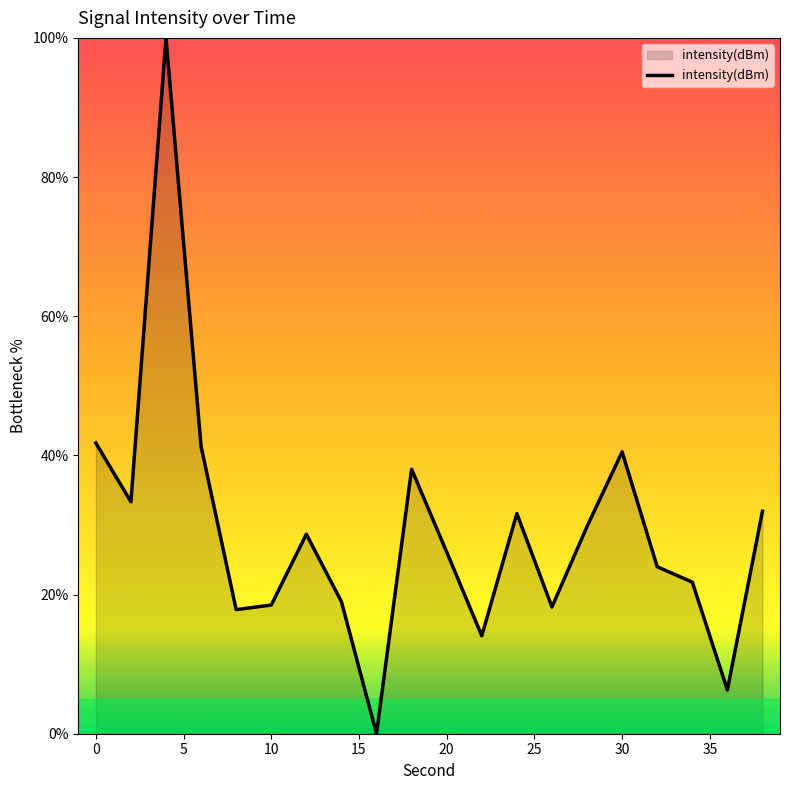

What is the difference between the maximum and minimum values?

100.0